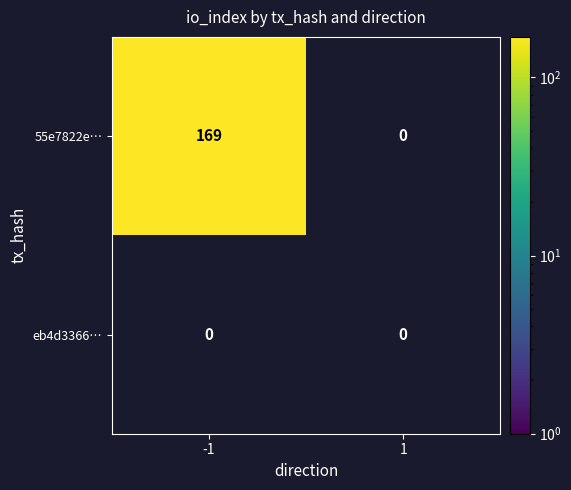

At how many categories does at least one series exceed 10?

1